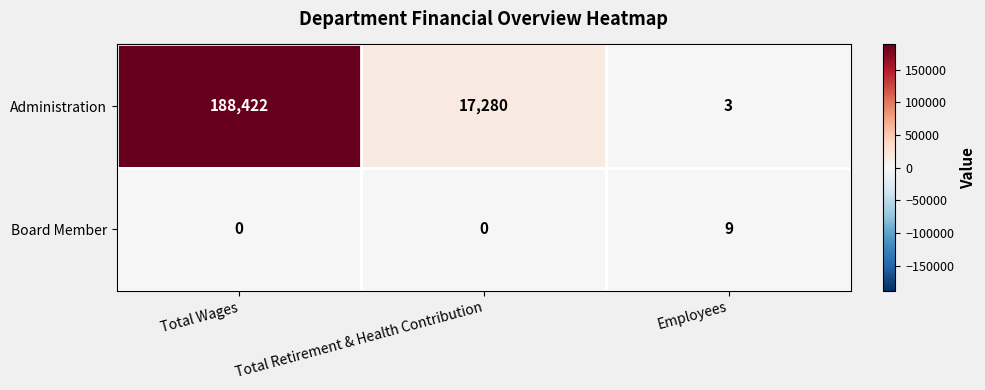

What is the sum of the Board Member values at Employees and Total Wages?

9